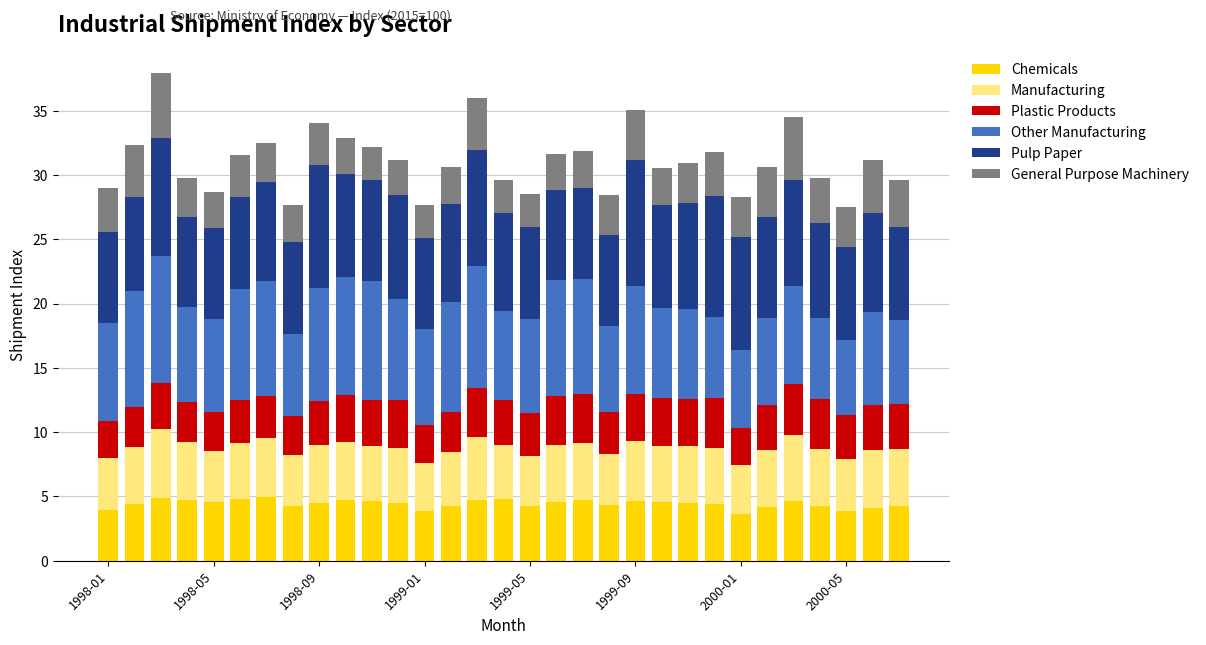

How many categories are shown in the chart?

31